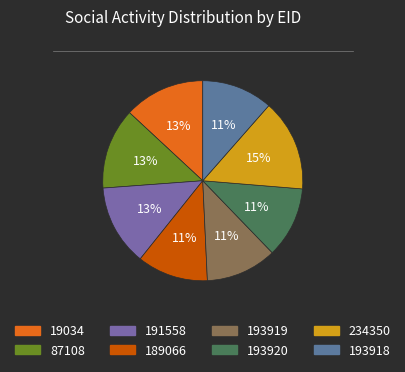

Combined, do 234350 and 193920 account for over 50%?

No